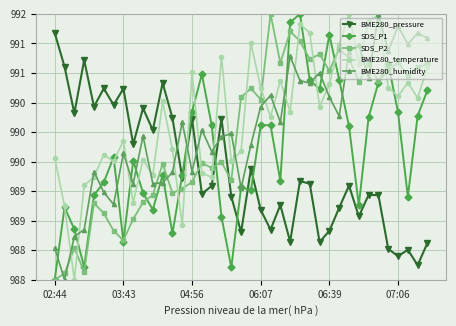

What are all the series names shown in the legend?

BME280_pressure, SDS_P1, SDS_P2, BME280_temperature, BME280_humidity